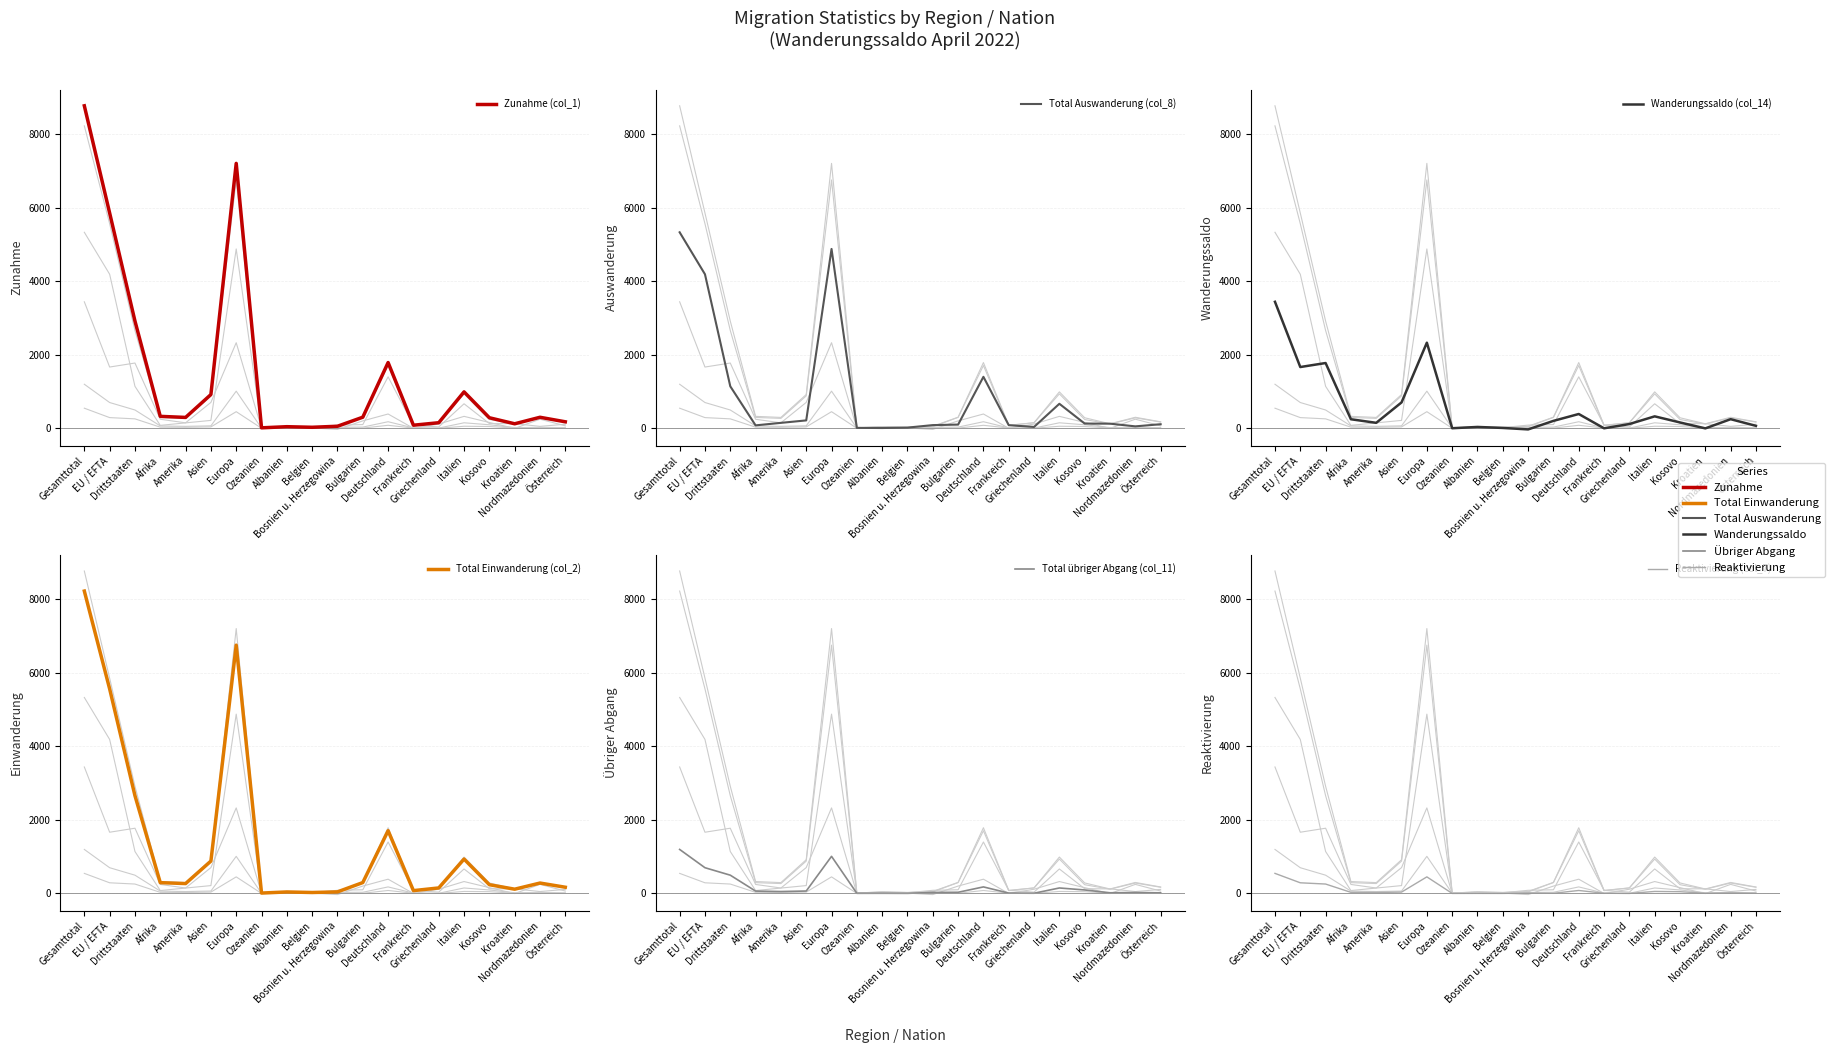

What is the smallest value displayed?

-31